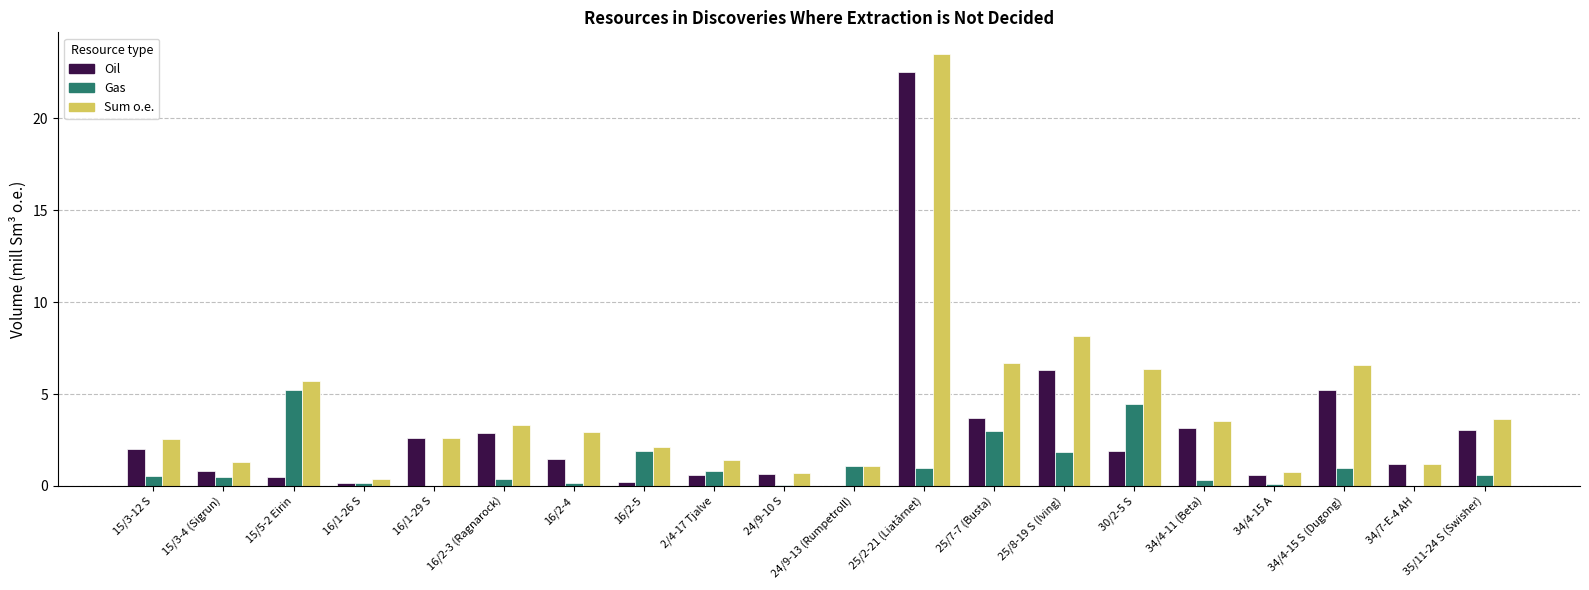

Which category has the highest value in the Sum o.e. series?

25/2-21 (Liatårnet)